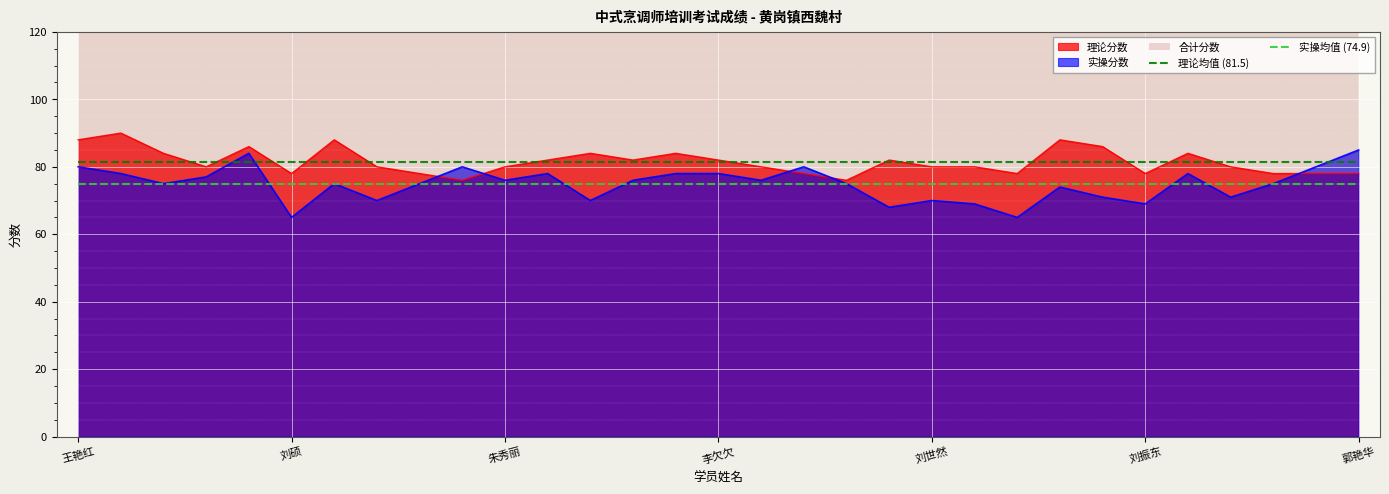

What is the highest value of the 理论分数 series?

90.0